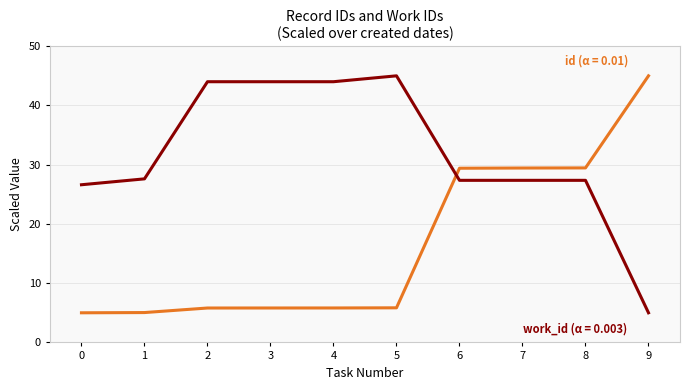

What is the difference between the highest and lowest values at 3?

38.2